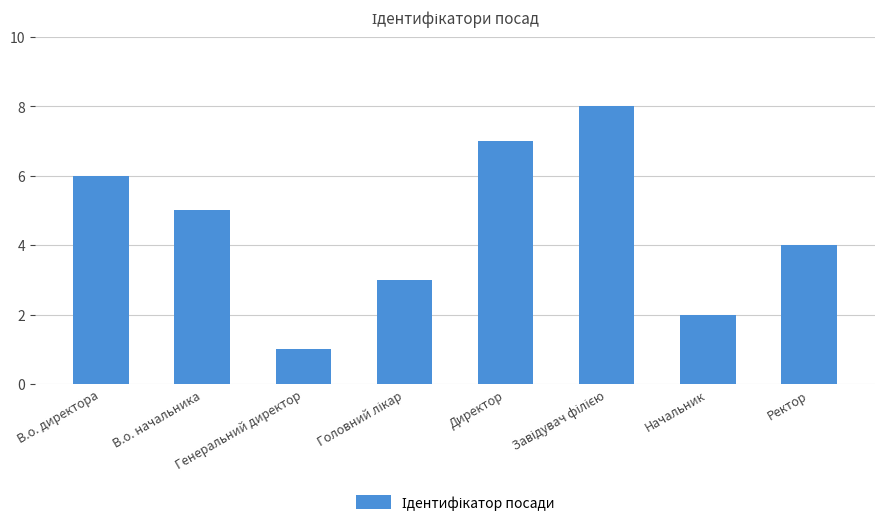

What is the sum of all values?

36